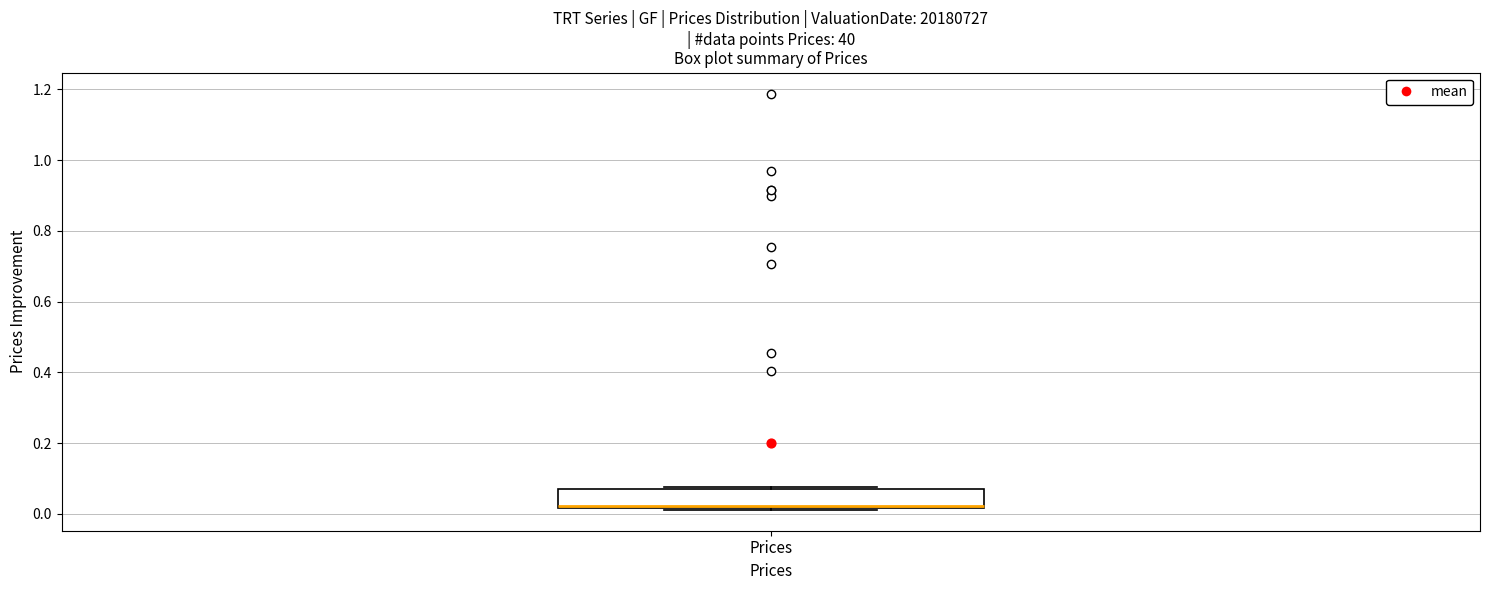

Transcribe this box plot: give where the median line is, the range the box spans, and where the two whiskers end, as read against the y-axis. The values are not printed on the chart, so give them approximately, as read against the axis.

median 0.02, box 0.02 to 0.06, whiskers 0.02 to 0.08